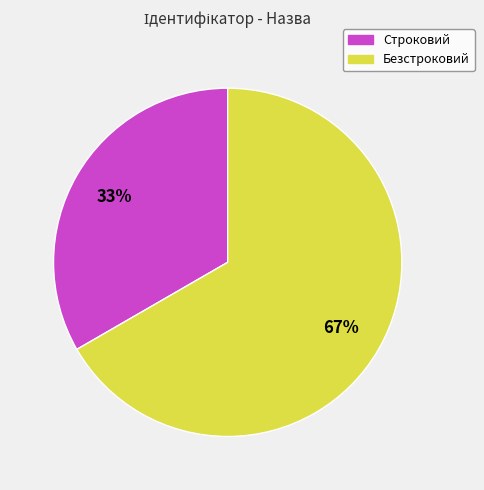

To the nearest percent, what is the average slice percentage?

50%